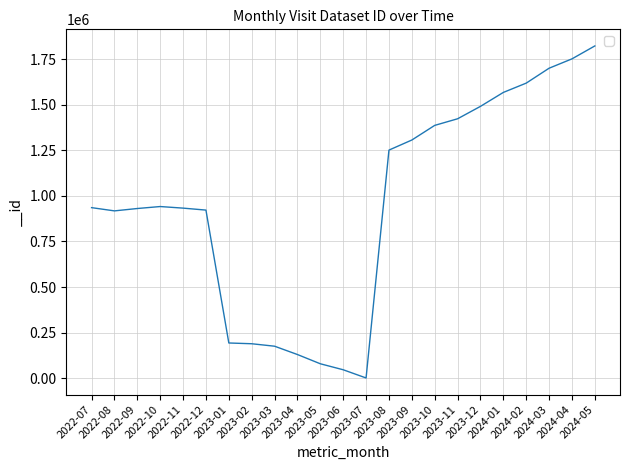

Which category has the lowest value across all series?

2023-07